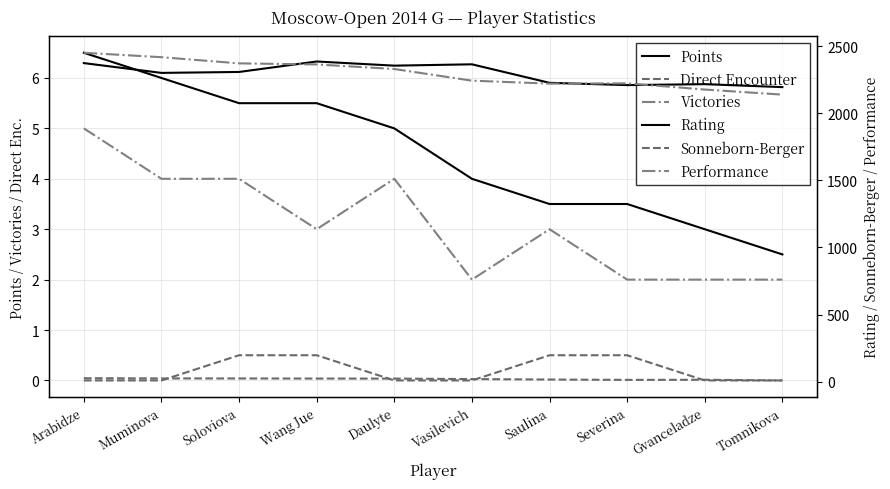

Reading left to right, extract all data points from this chart.

Points: 6.5	6.0	5.5	5.5	5.0	4.0	3.5	3.5	3.0	2.5
Direct Encounter: 0.0	0.0	0.5	0.5	0.0	0.0	0.5	0.5	0.0	0.0
Victories: 5.0	4.0	4.0	3.0	4.0	2.0	3.0	2.0	2.0	2.0
Rating: 2374.0	2301.0	2308.0	2386.0	2355.0	2365.0	2227.0	2210.0	2217.0	2195.0
Sonneborn-Berger: 25.2	23.5	23.2	22.5	22.2	18.8	15.2	12.8	13.5	8.5
Performance: 2451.0	2418.0	2372.0	2364.0	2330.0	2243.0	2221.0	2223.0	2177.0	2139.0